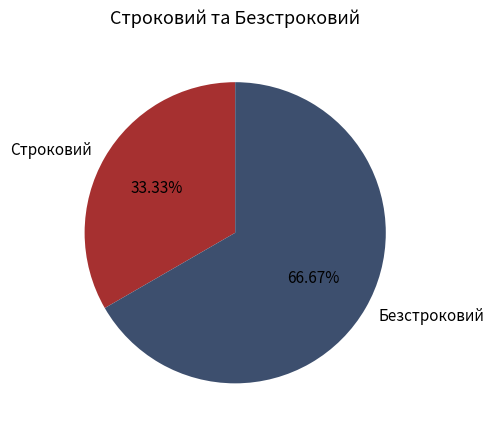

How many segments does this pie chart have?

2